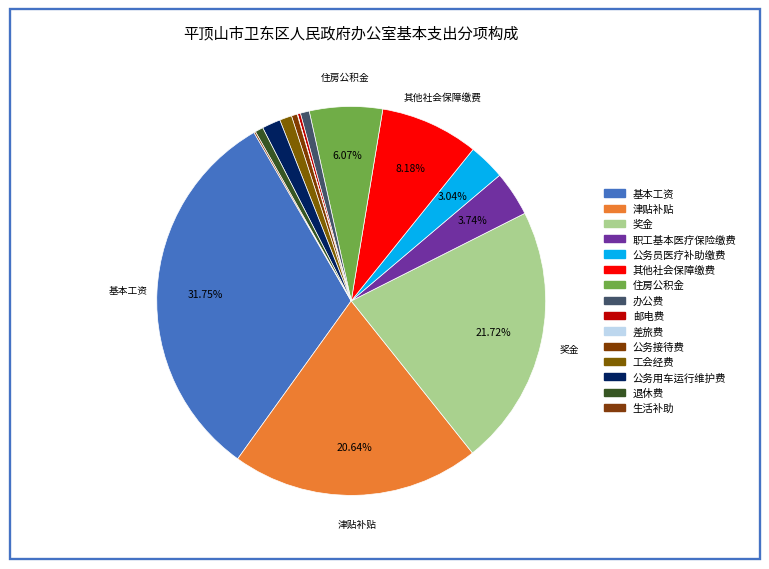

What percentage is the 职工基本医疗保险缴费 slice, to the nearest percent?

4%